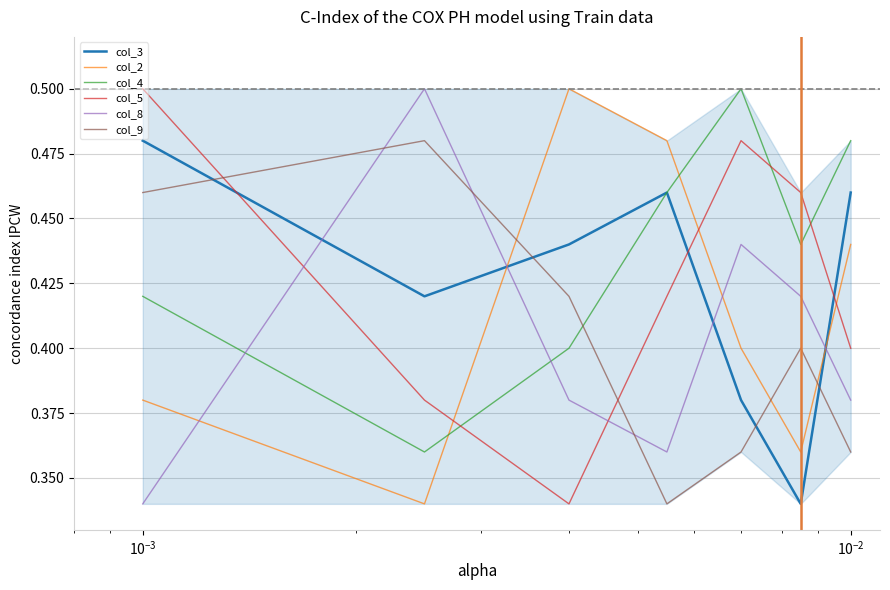

Which series ends up on top after the final intersection of col_5 and col_2?

col_2